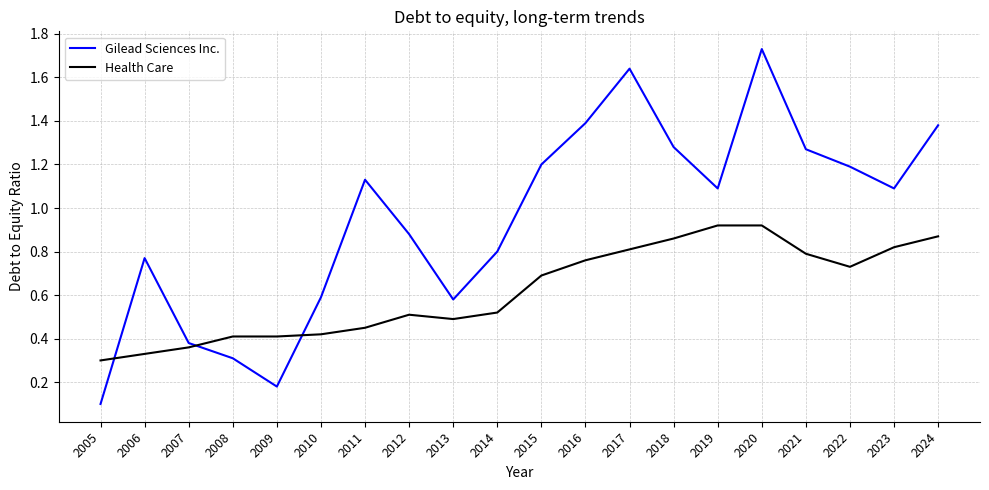

What is the sum of all Gilead Sciences Inc. values?

19.0